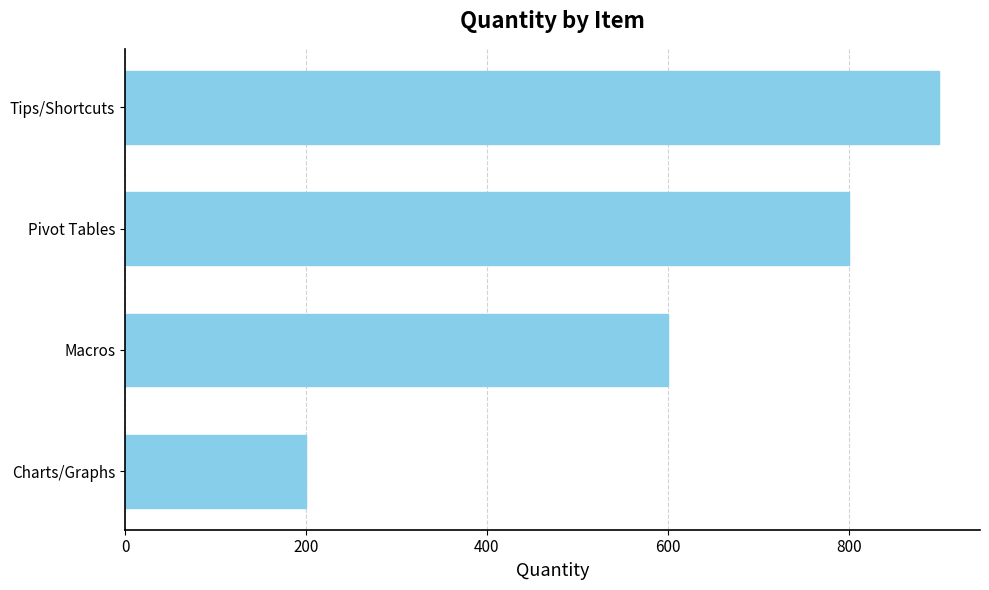

What is the label of the 3rd bar from the bottom?

Pivot Tables